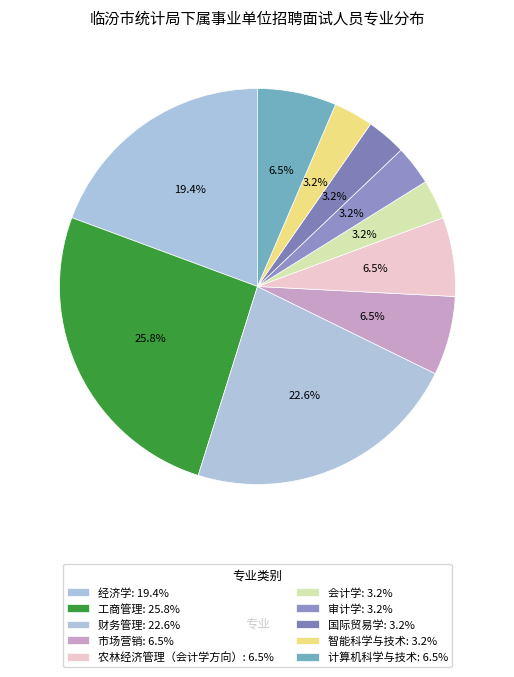

Does 工商管理 account for over 50% of the chart?

No